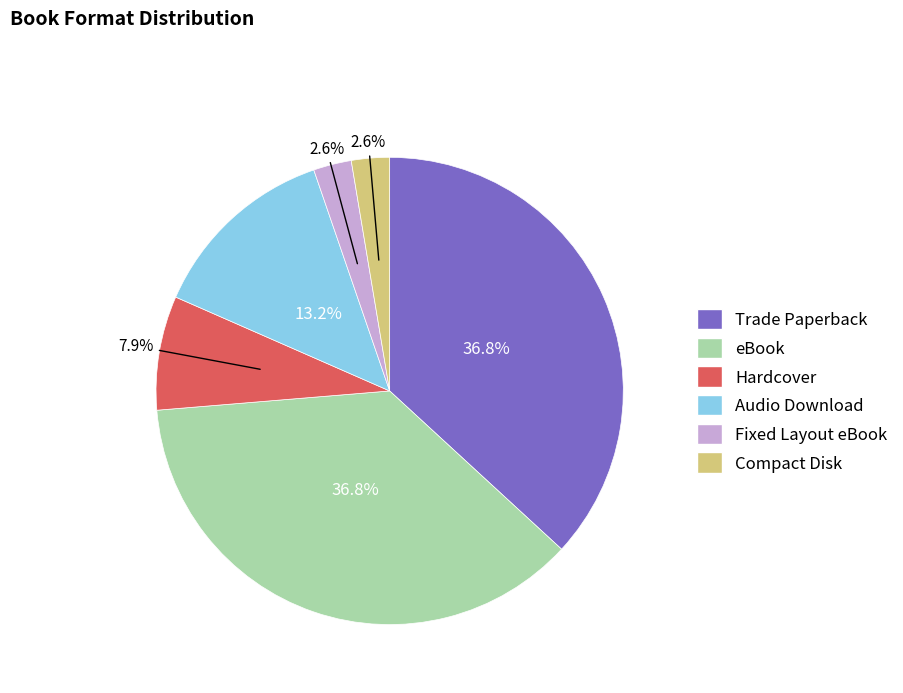

Is it true that Audio Download is 26% of the pie?

False